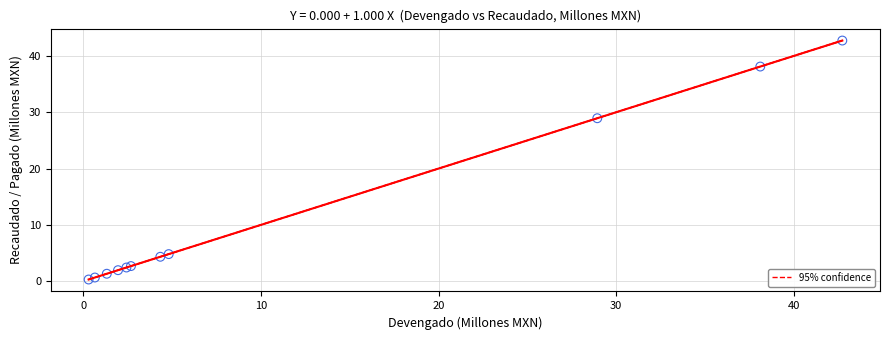

What Y value in the scatter plot is closest to 21?

28.9